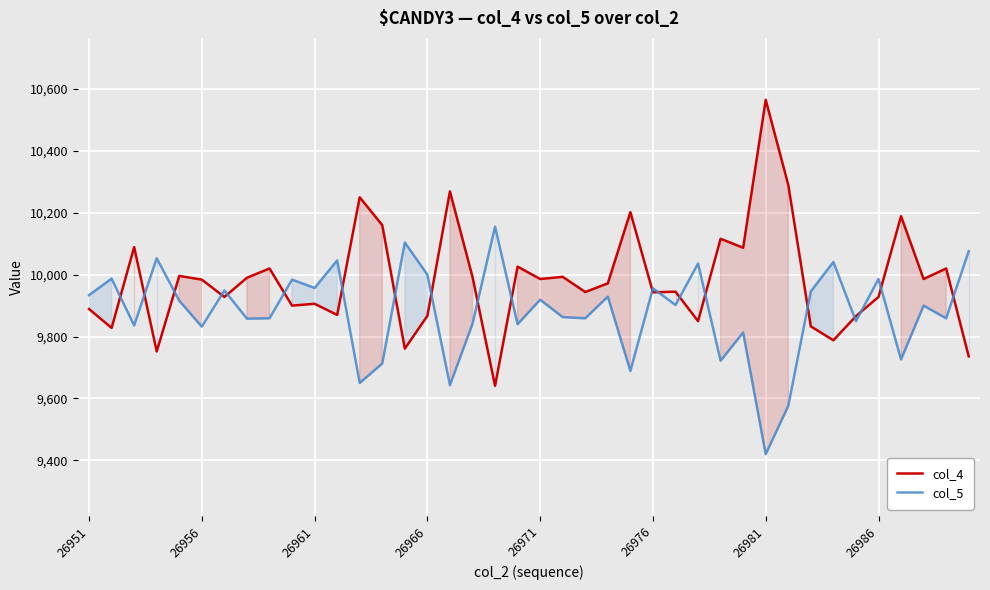

After their last crossing, which series has the higher values: col_4 or col_5?

col_5